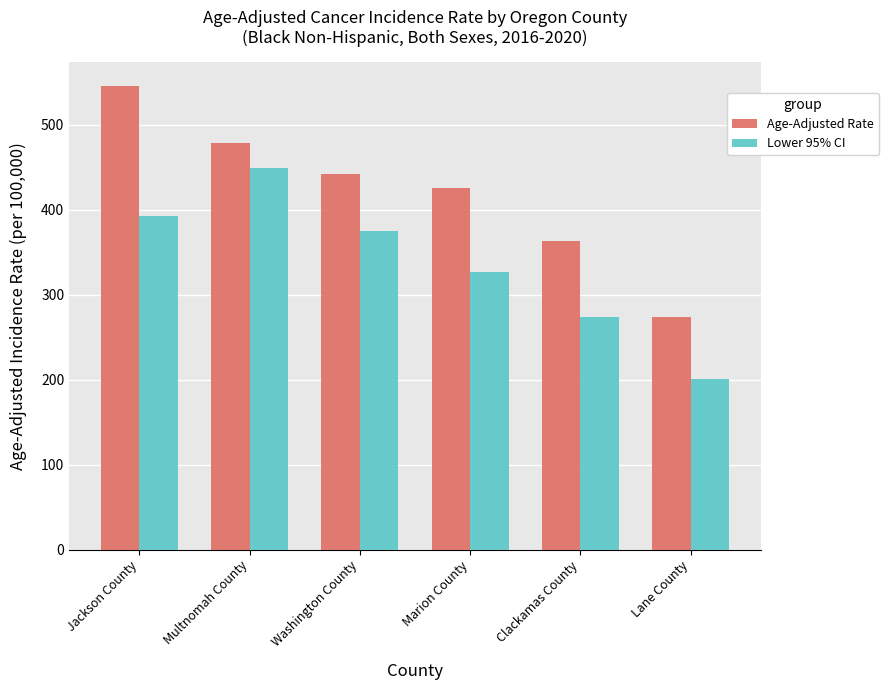

Does the chart contain any negative values?

No